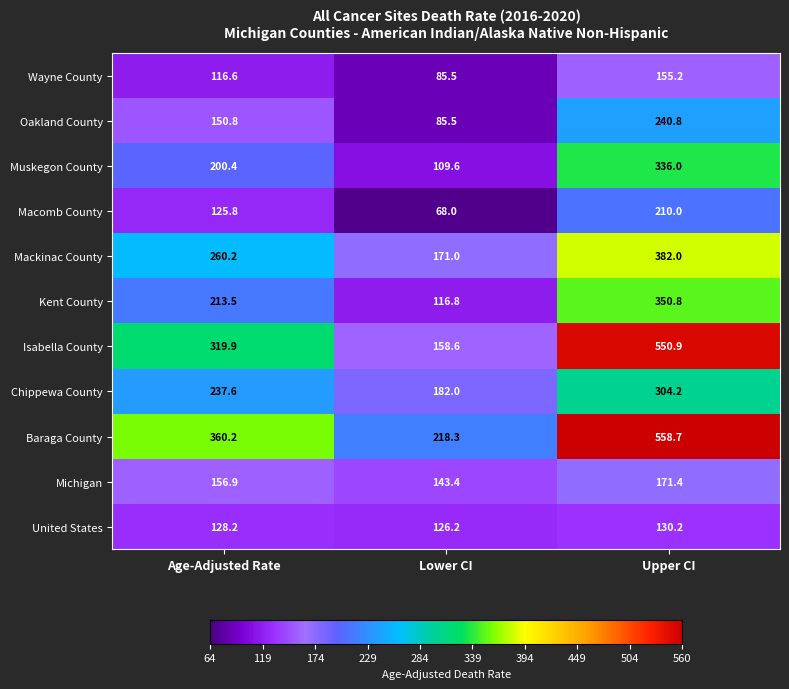

What is the maximum value shown in the chart?

558.7